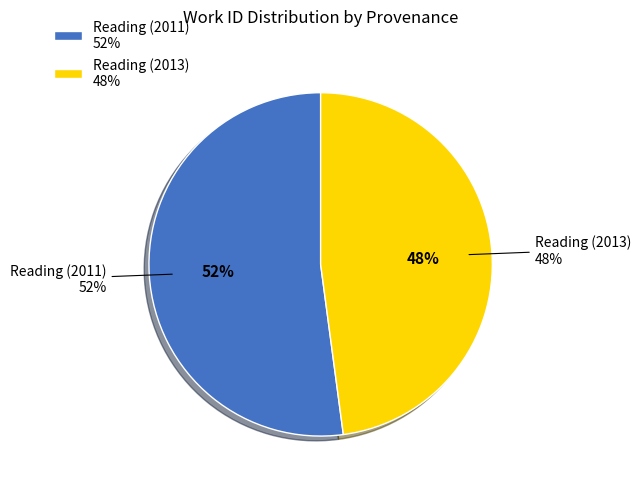

To the nearest percent, what is the difference between the Reading (2013) and Reading (2011) slice percentages?

4%